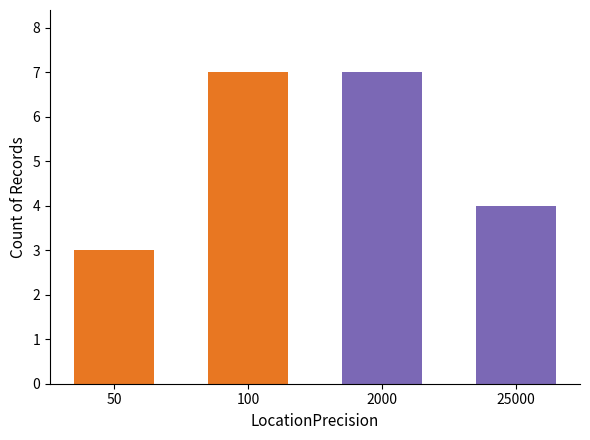

What is the difference between the values at 25000 and 100?

3